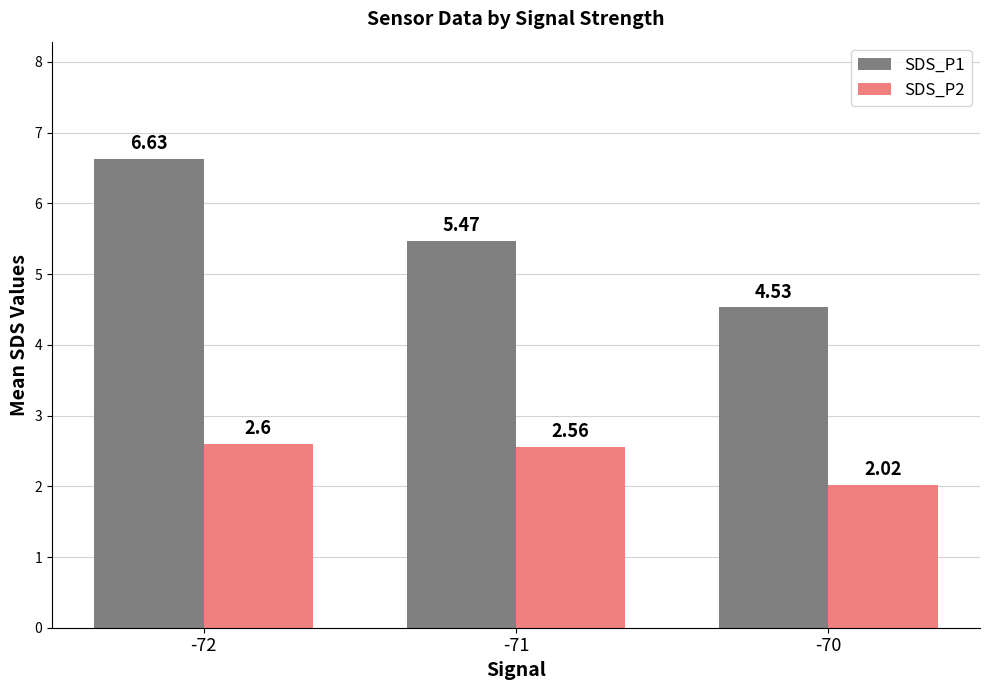

Which series changed the most between -72 and -70?

SDS_P1